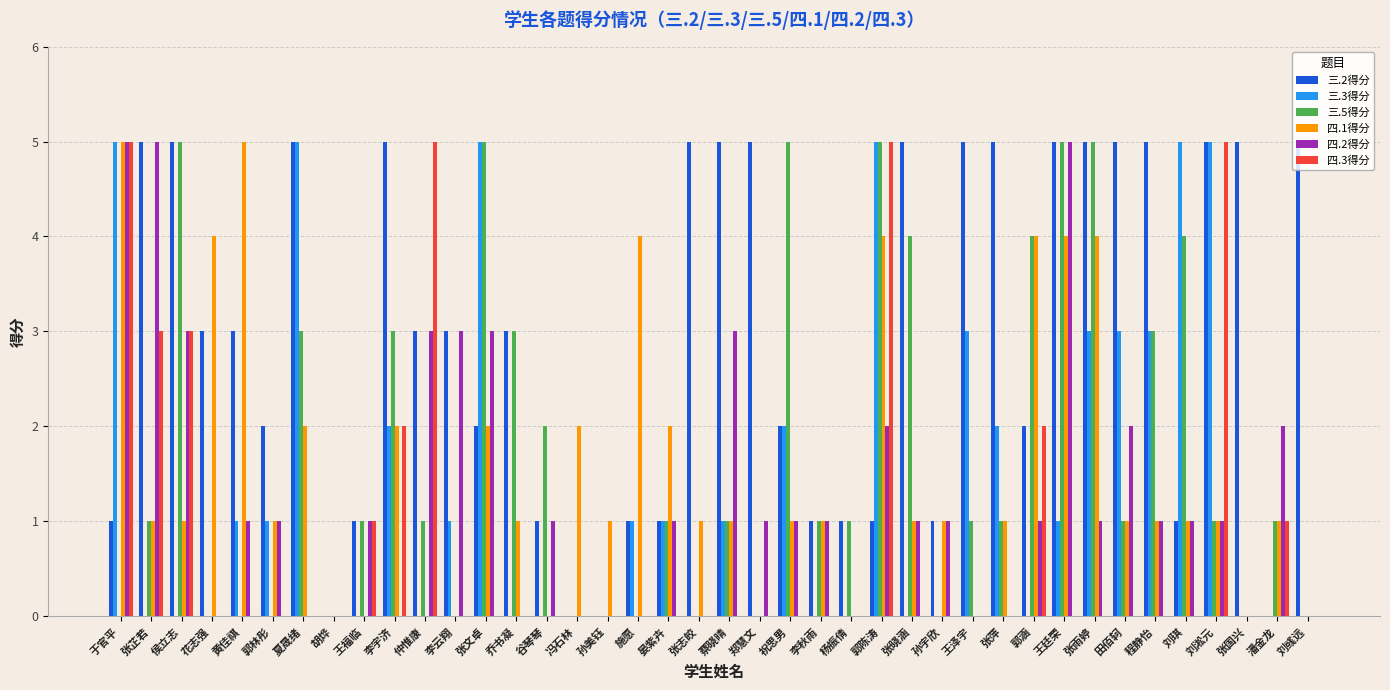

Which series changed the most between 李云翔 and 杨振倩?

四.2得分